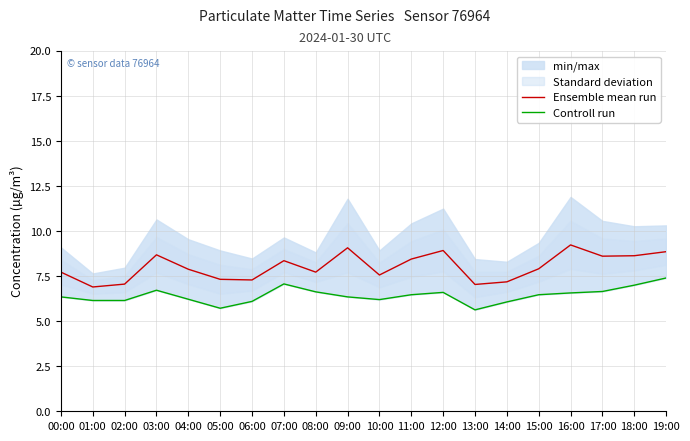

The Ensemble mean run series shows 2.9 at 06:00. True or false?

False